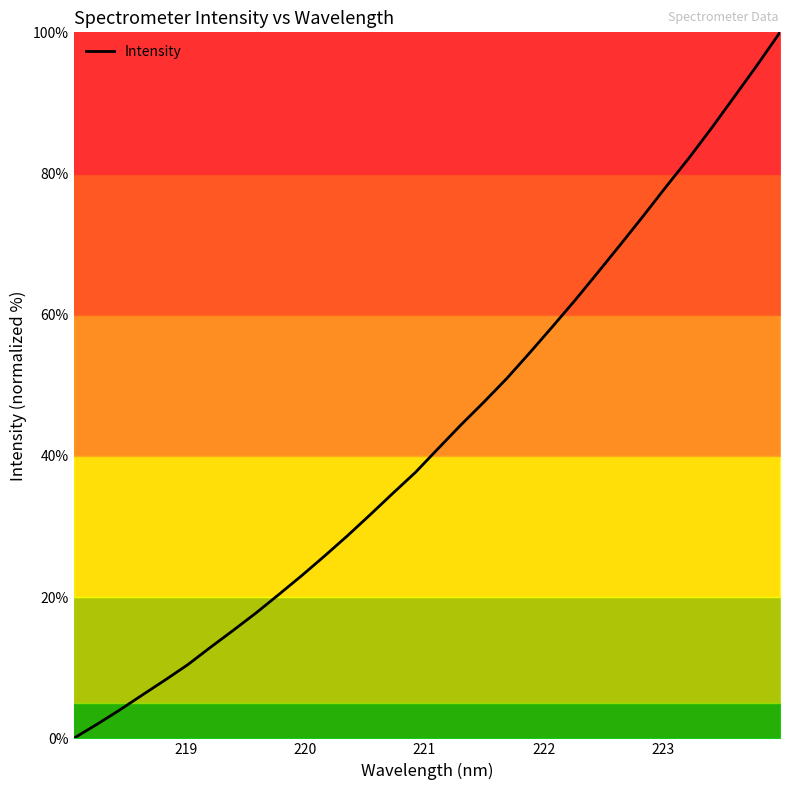

What is the maximum value shown in the chart?

100.0